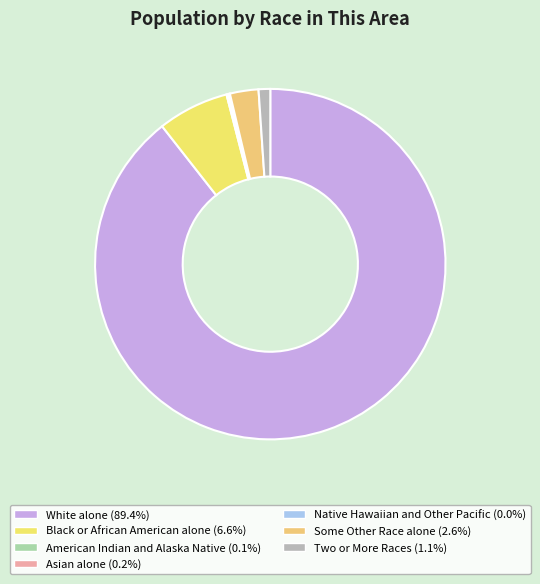

How many segments does this pie chart have?

7